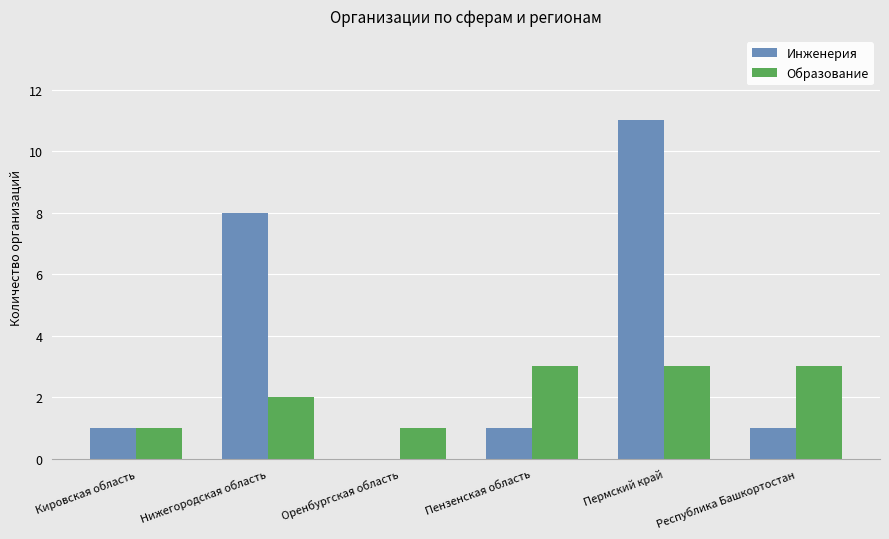

Is it true that Инженерия equals 0 at Оренбургская область?

True